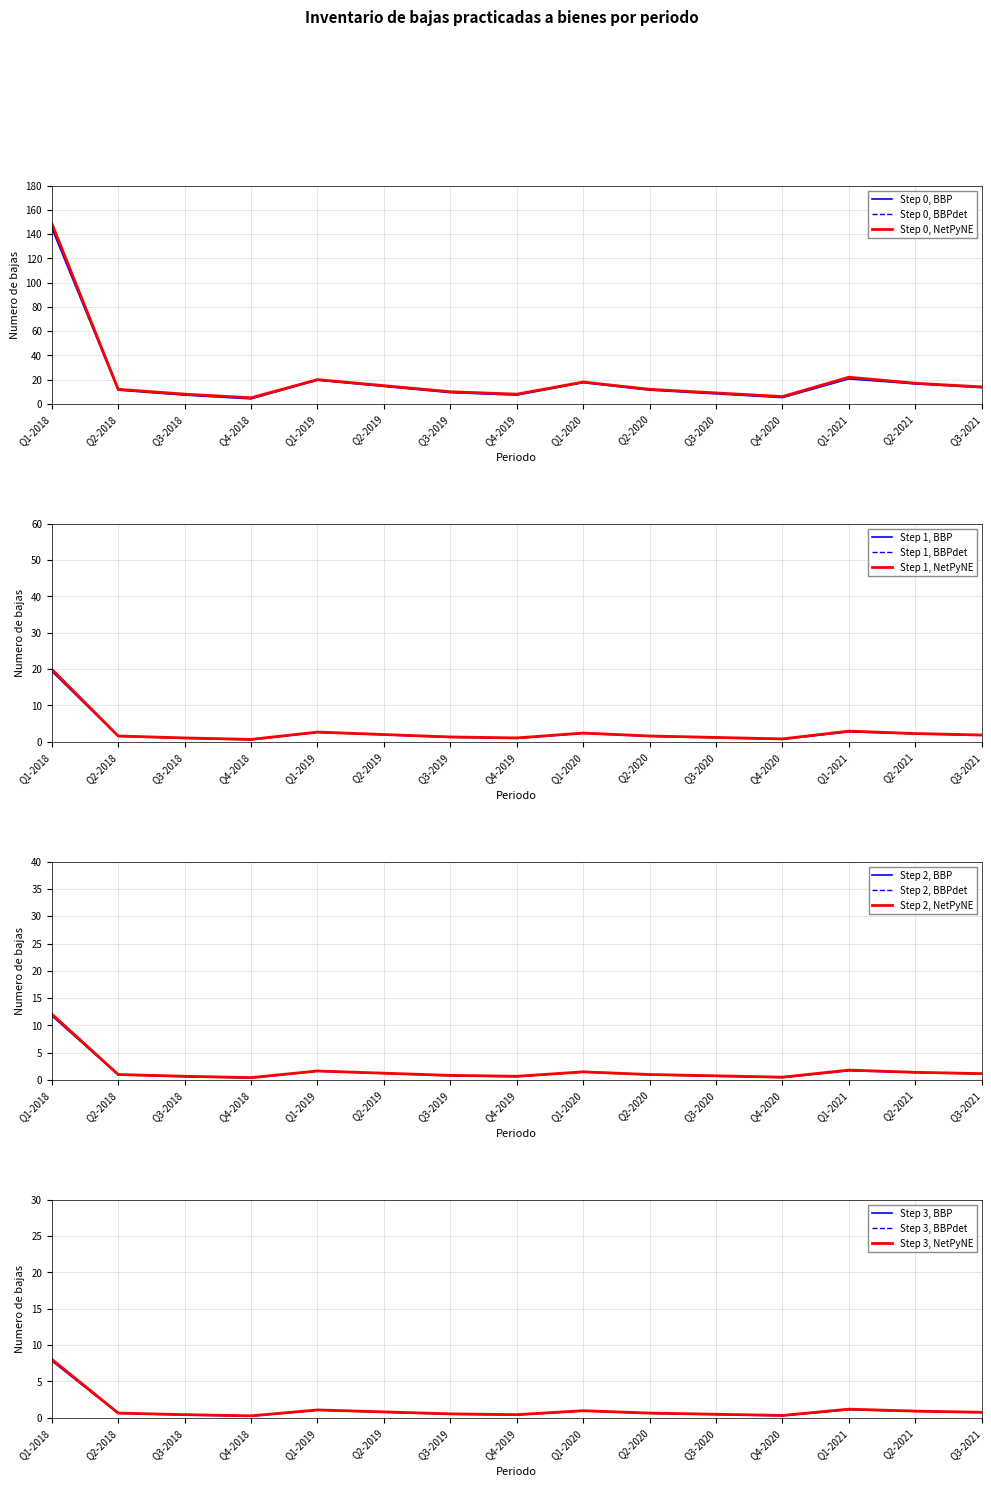

The Step 0, NetPyNE series shows 7.3 at Q2-2021. True or false?

False